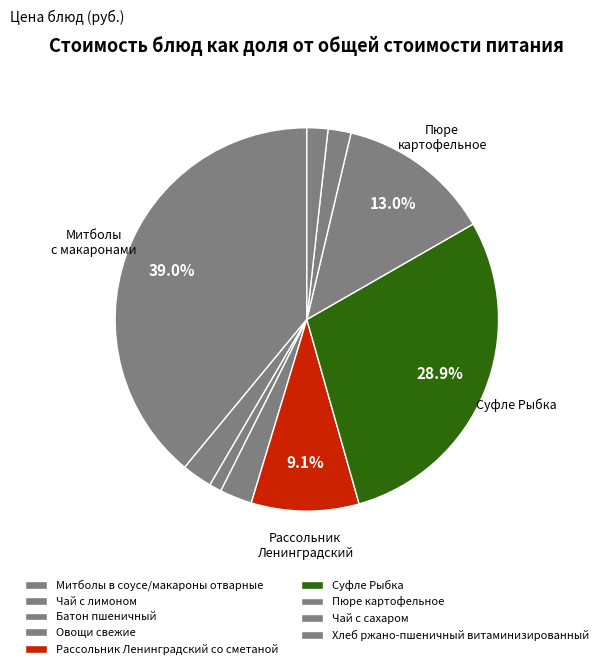

To the nearest percent, what portion does Пюре картофельное represent?

13%